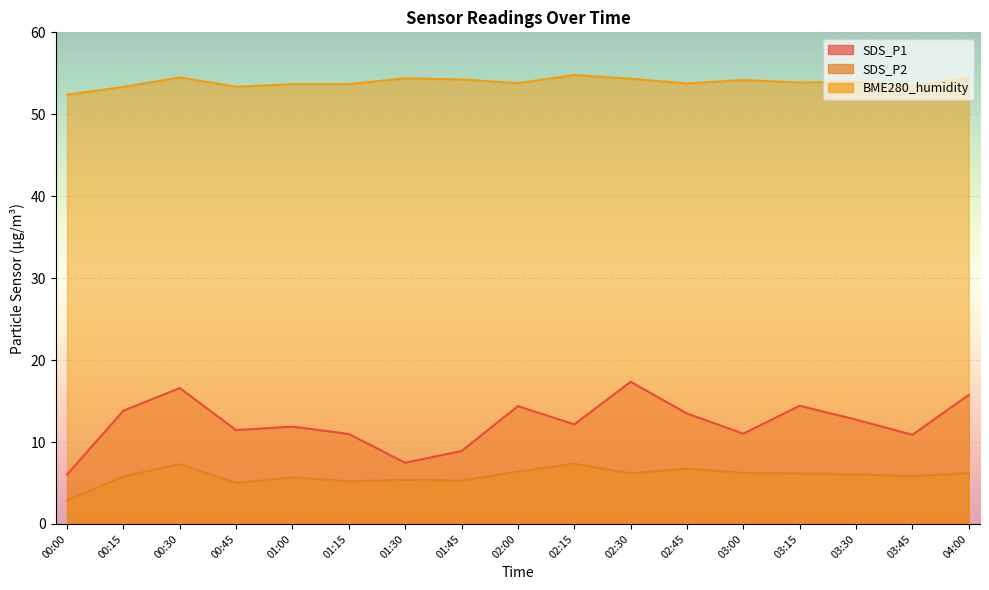

Where does the SDS_P1 series first go above 12?

00:15